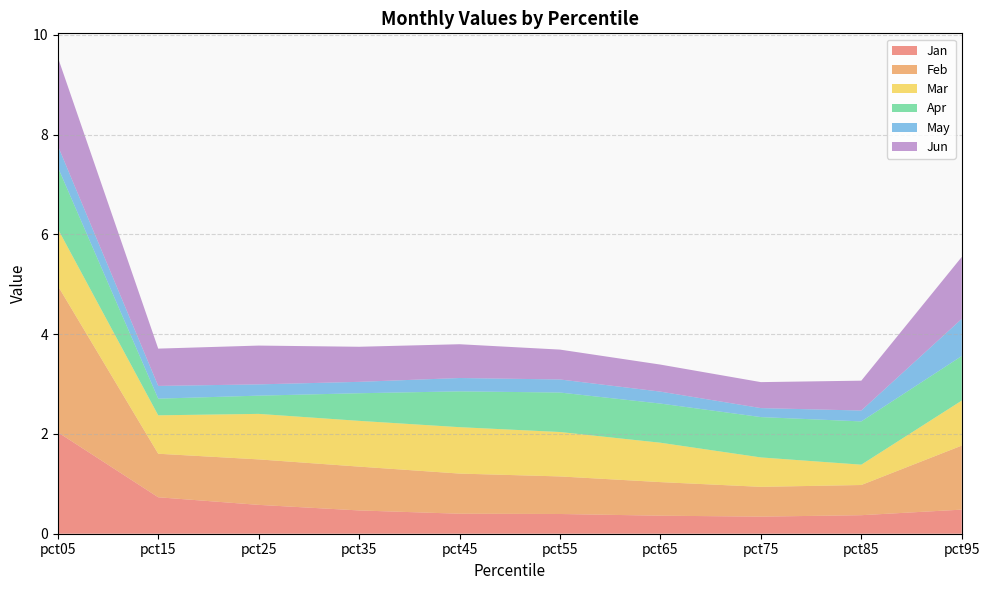

Reading right to left, transcribe all the data shown in this chart.

Jan: pct95=0.5	pct85=0.4	pct75=0.3	pct65=0.4	pct55=0.4	pct45=0.4	pct35=0.5	pct25=0.6	pct15=0.7	pct05=2.0
Feb: pct95=1.3	pct85=0.6	pct75=0.6	pct65=0.7	pct55=0.8	pct45=0.8	pct35=0.9	pct25=0.9	pct15=0.9	pct05=2.9
Mar: pct95=0.9	pct85=0.4	pct75=0.6	pct65=0.8	pct55=0.9	pct45=0.9	pct35=0.9	pct25=0.9	pct15=0.8	pct05=1.1
Apr: pct95=0.9	pct85=0.9	pct75=0.8	pct65=0.8	pct55=0.8	pct45=0.7	pct35=0.6	pct25=0.4	pct15=0.3	pct05=1.2
May: pct95=0.7	pct85=0.2	pct75=0.2	pct65=0.2	pct55=0.3	pct45=0.3	pct35=0.2	pct25=0.2	pct15=0.3	pct05=0.4
Jun: pct95=1.2	pct85=0.6	pct75=0.5	pct65=0.5	pct55=0.6	pct45=0.7	pct35=0.7	pct25=0.8	pct15=0.7	pct05=1.8